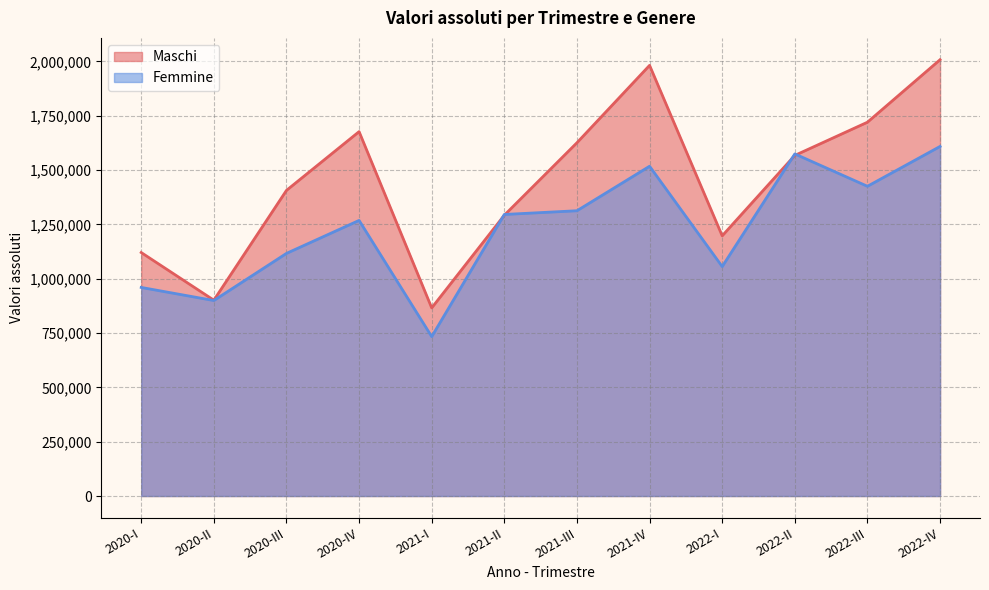

Reading left to right, transcribe all the data shown in this chart.

Maschi: 2020-I=1120655	2020-II=901360	2020-III=1406687	2020-IV=1677096	2021-I=865860	2021-II=1292457	2021-III=1626004	2021-IV=1982127	2022-I=1197564	2022-II=1567698	2022-III=1720451	2022-IV=2008142
Femmine: 2020-I=960024	2020-II=899794	2020-III=1116673	2020-IV=1268495	2021-I=733628	2021-II=1295863	2021-III=1313001	2021-IV=1517820	2022-I=1056097	2022-II=1574518	2022-III=1425544	2022-IV=1608972